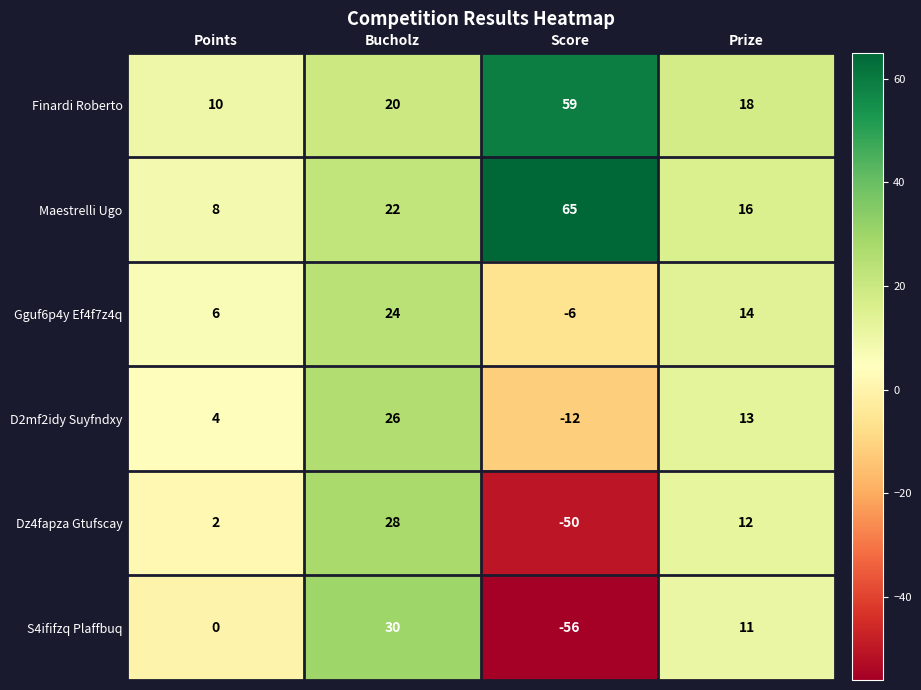

Which series has the largest total across all categories?

Maestrelli Ugo